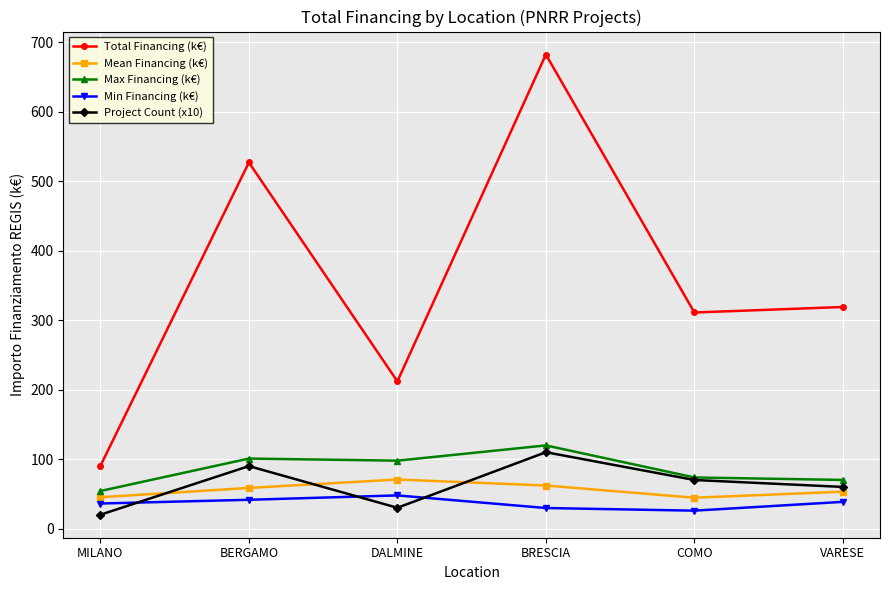

Count the number of data series in this chart.

5